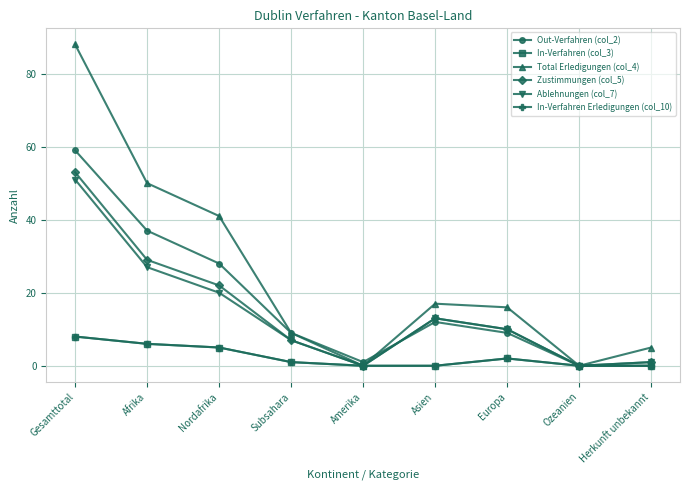

What is the difference between the maximum and second lowest values in the Ablehnungen (col_7) series?

51